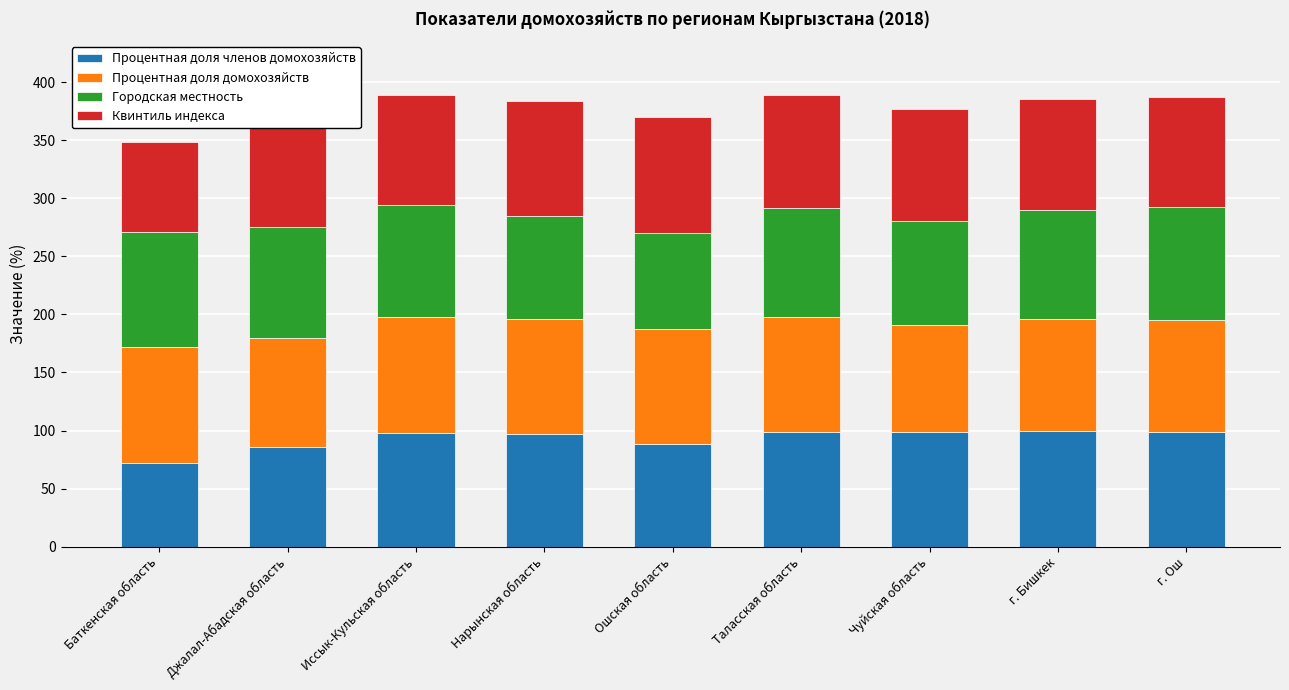

What is the sum of the Процентная доля членов домохозяйств values at г. Ош and Ошская область?

186.9